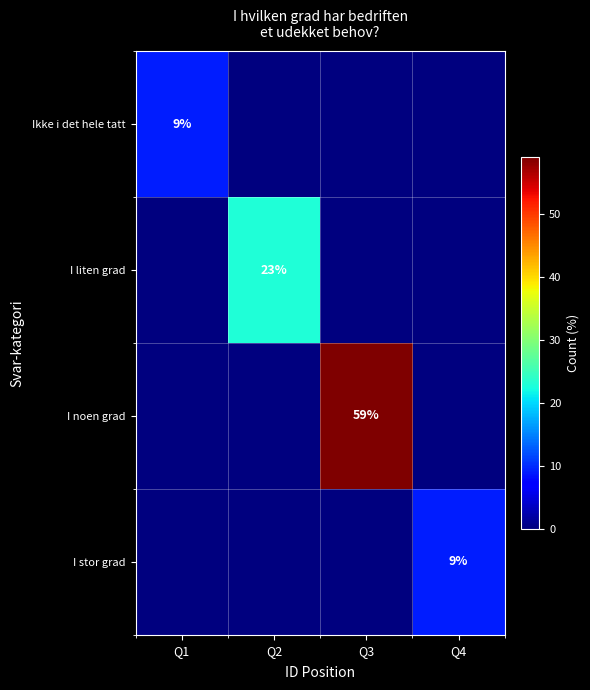

Is it true that I noen grad equals 15 at Q3?

False